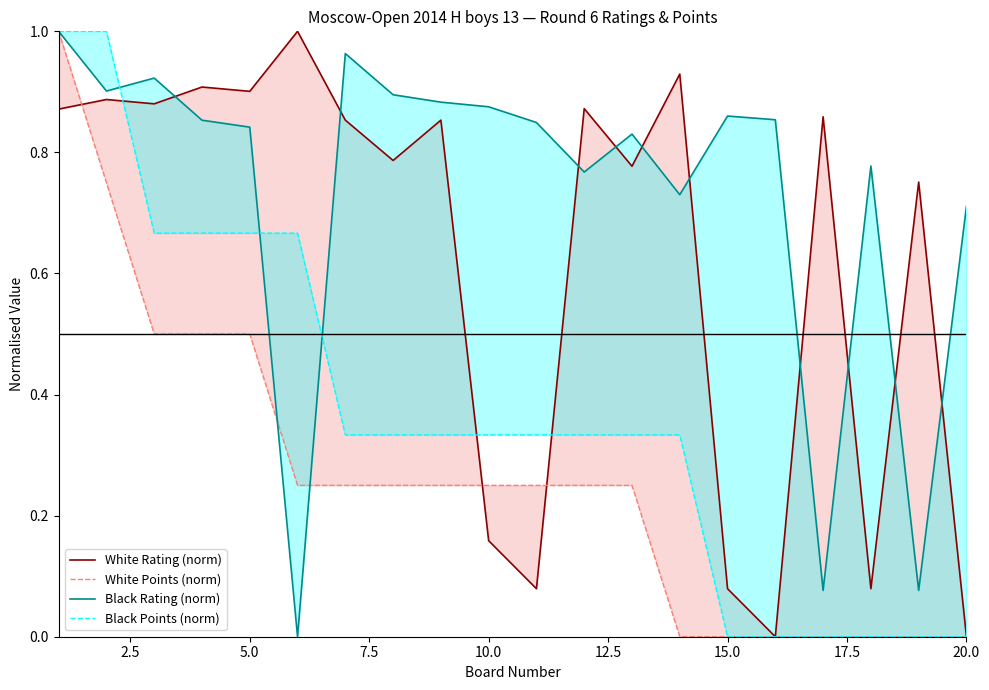

What is the average value of the White Points (norm) series?

0.3